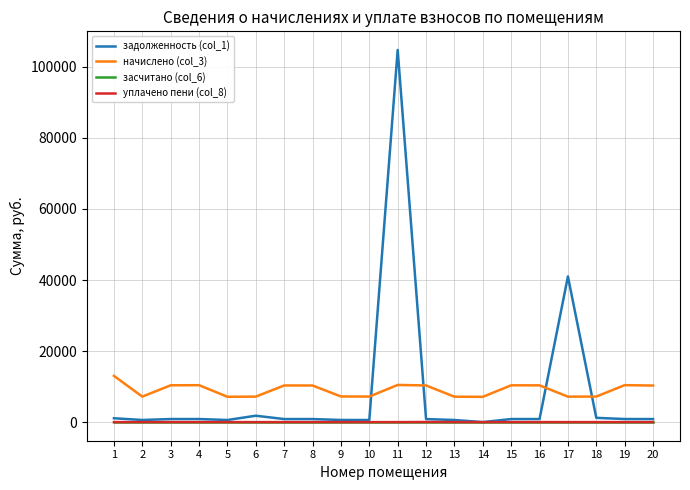

True or false: уплачено пени (col_8) has more than 0 points higher than both neighbors.

True